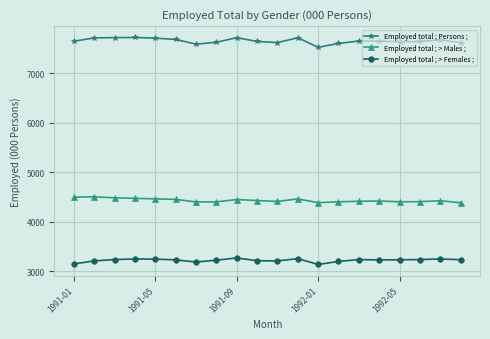

True or false: Employed total ; Persons ; and Employed total ; > Males ; cross at least once.

False